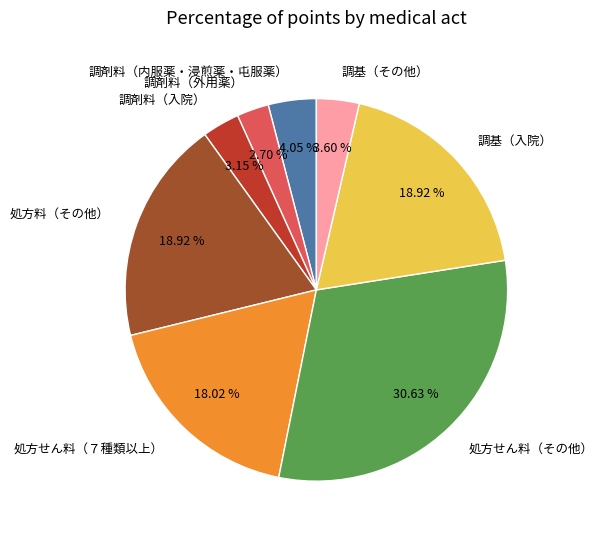

Which category has the biggest portion of the pie?

処方せん料（その他）